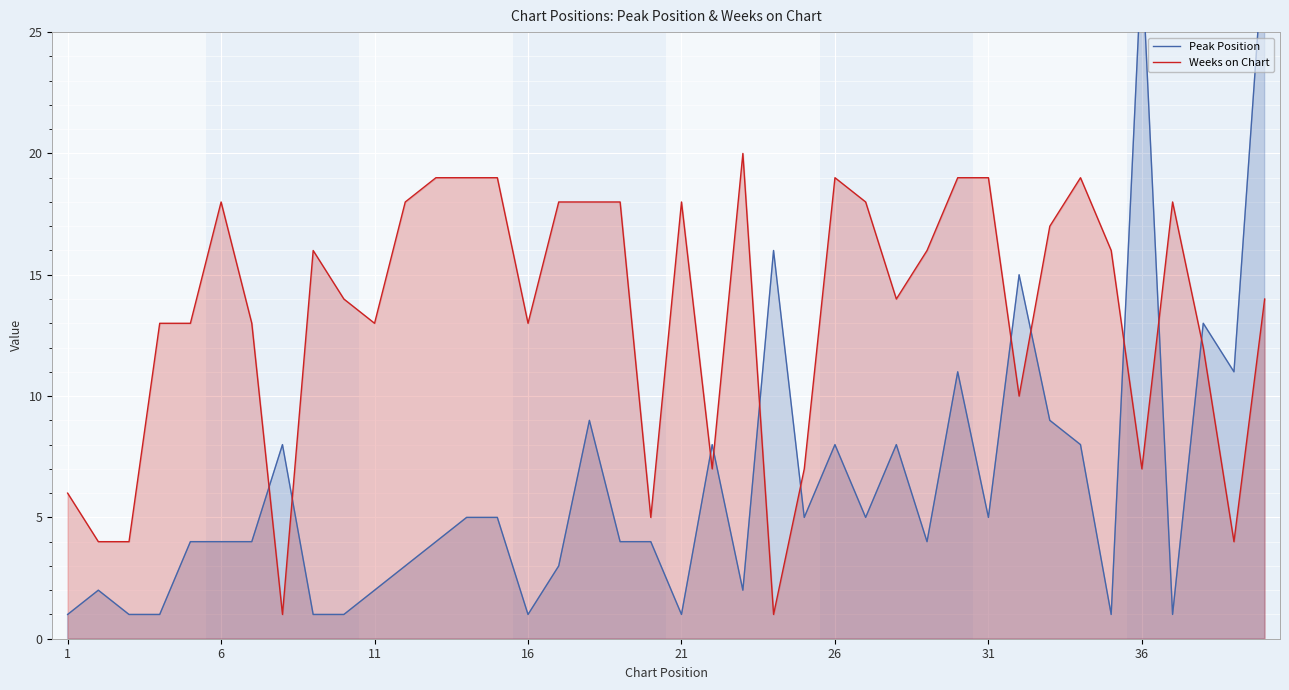

What is the difference between the maximum and second lowest values in the Weeks on Chart series?

19